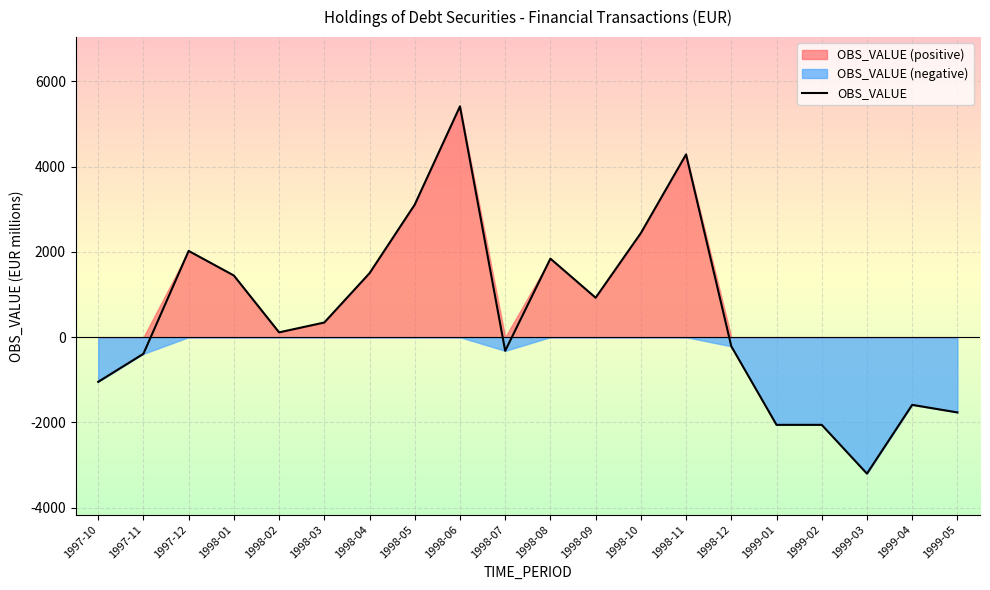

The chart shows a value of -2778.1 at 1999-01. True or false?

False